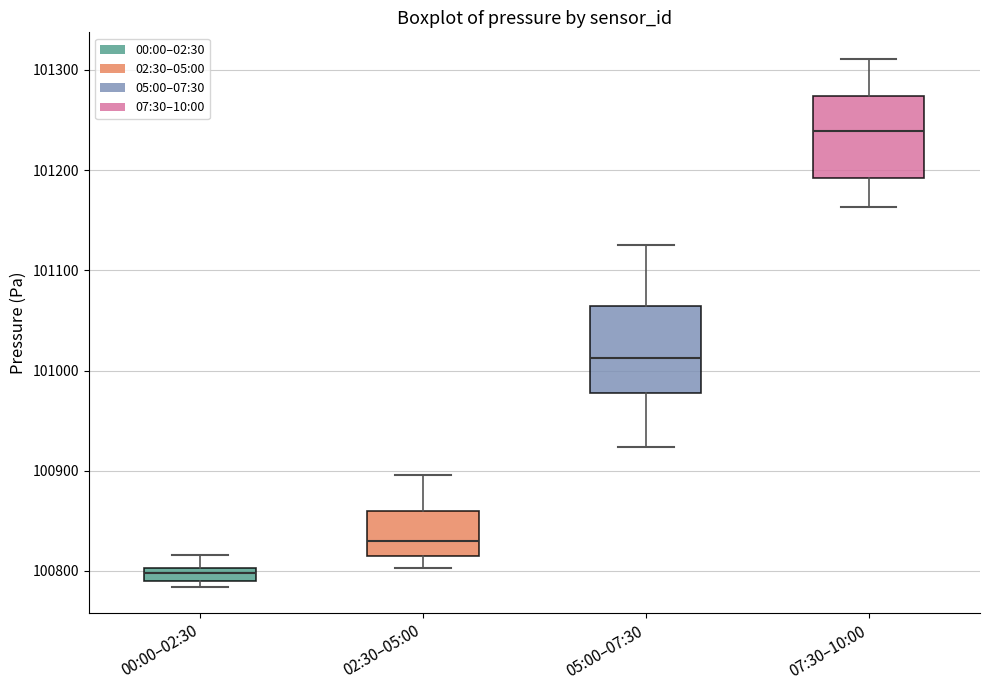

Which box's median line is the lowest?

00:00–02:30